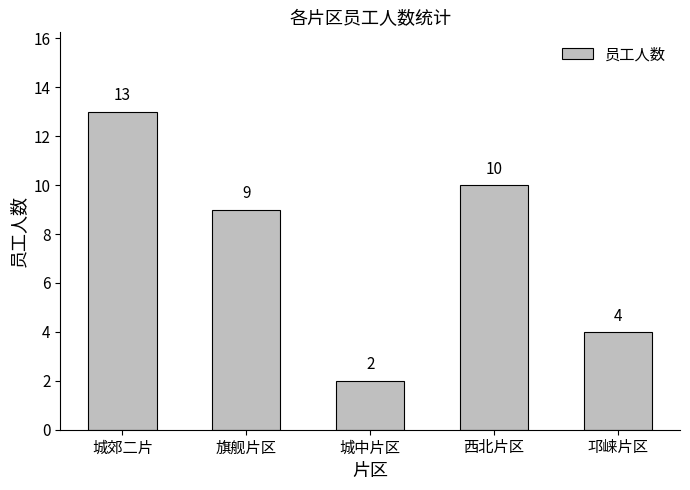

How many data points are less than 9?

2